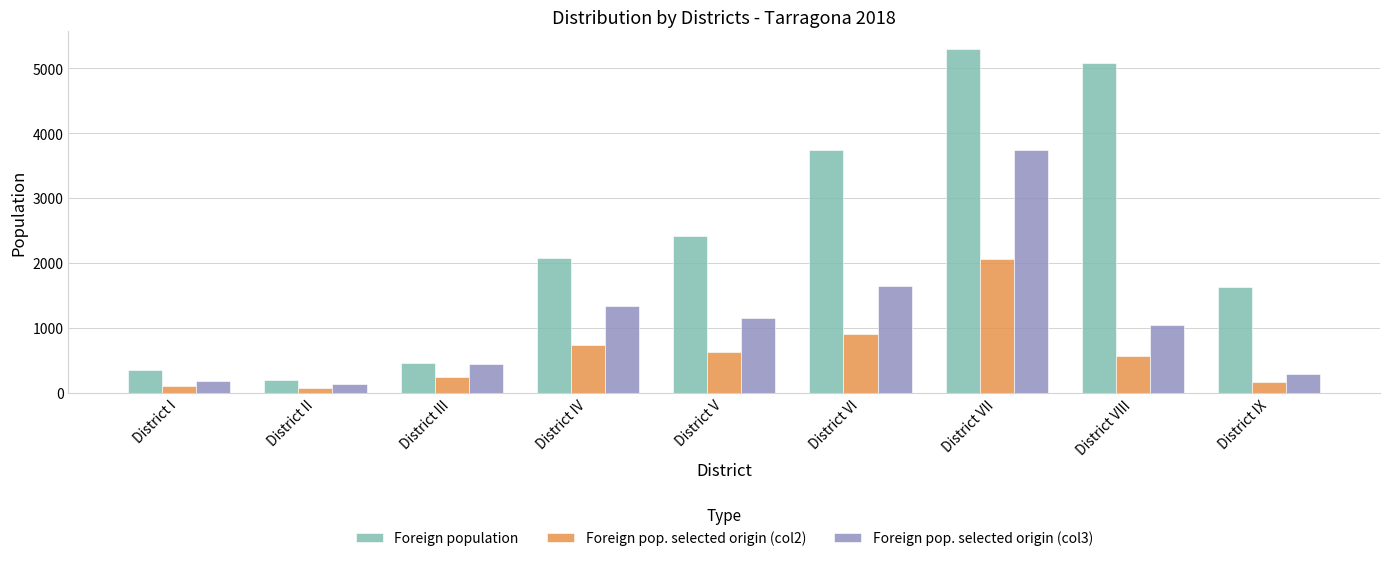

What is the difference between the Foreign pop. selected origin (col2) values at District IV and District VII?

1318